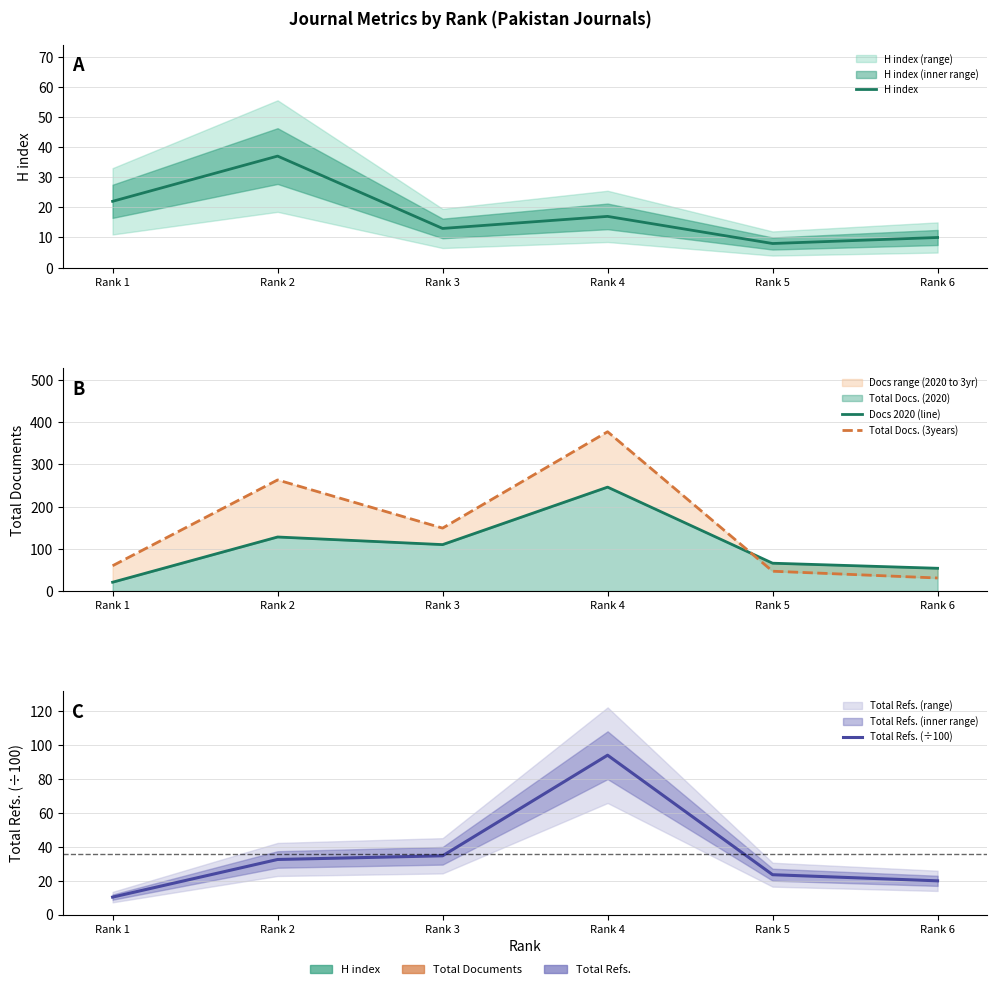

Reading left to right, extract all data points from this chart.

H index: Rank 1=22.0	Rank 2=37.0	Rank 3=13.0	Rank 4=17.0	Rank 5=8.0	Rank 6=10.0
Docs 2020 (line): Rank 1=21.0	Rank 2=128.0	Rank 3=110.0	Rank 4=246.0	Rank 5=66.0	Rank 6=54.0
Total Docs. (3years): Rank 1=60.0	Rank 2=263.0	Rank 3=149.0	Rank 4=377.0	Rank 5=47.0	Rank 6=31.0
Total Refs. (÷100): Rank 1=10.3	Rank 2=32.5	Rank 3=34.7	Rank 4=94.1	Rank 5=23.5	Rank 6=19.9